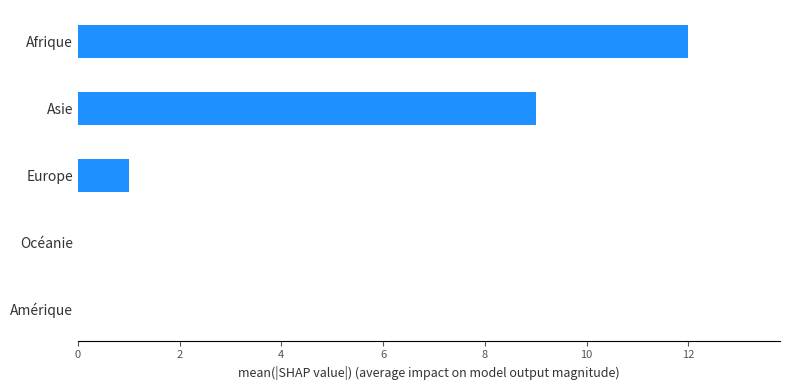

Are the bars grouped side by side (vs. stacked)?

No